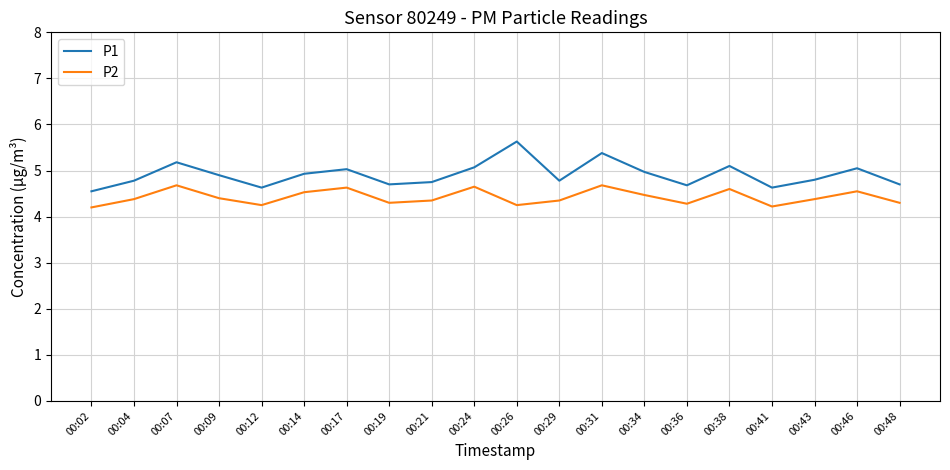

In P2, how many points are lower than both neighbors (excluding endpoints)?

5